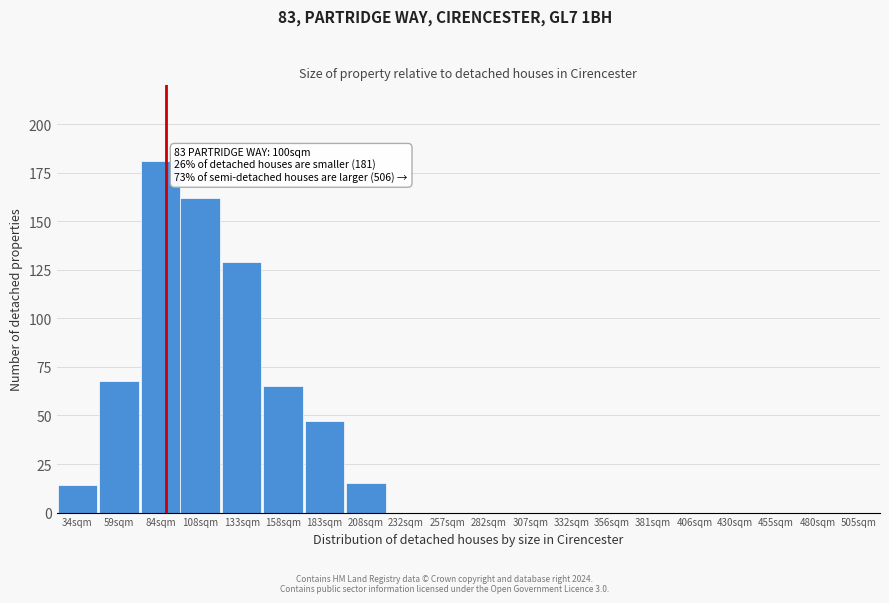

Reading right to left, extract all data points from this chart.

505sqm=0	480sqm=0	455sqm=0	430sqm=0	406sqm=0	381sqm=0	356sqm=0	332sqm=0	307sqm=0	282sqm=0	257sqm=0	232sqm=0	208sqm=15	183sqm=47	158sqm=65	133sqm=129	108sqm=162	84sqm=181	59sqm=68	34sqm=14